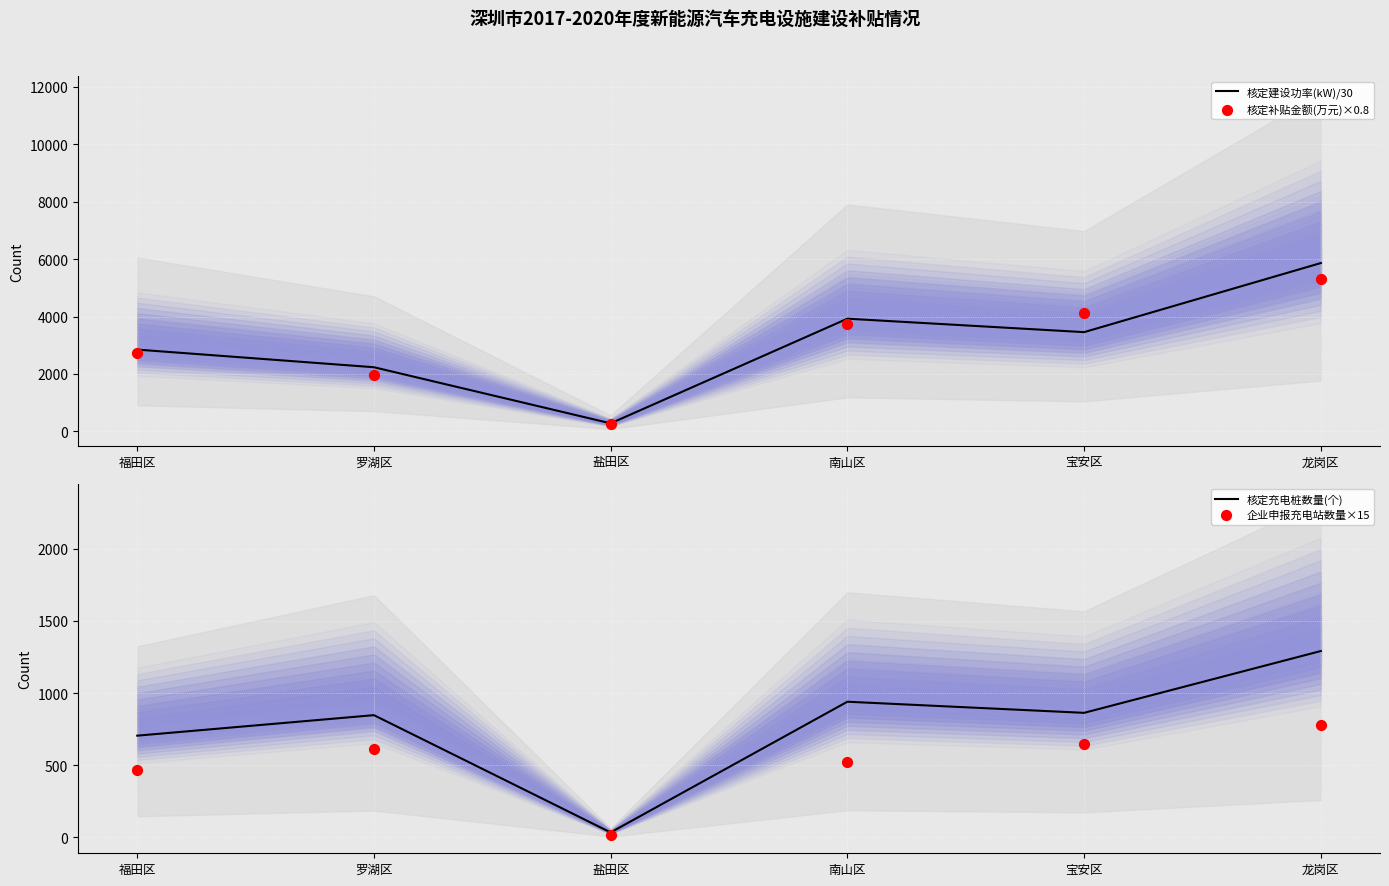

Which series has the largest total across all categories?

核定建设功率(kW)/30